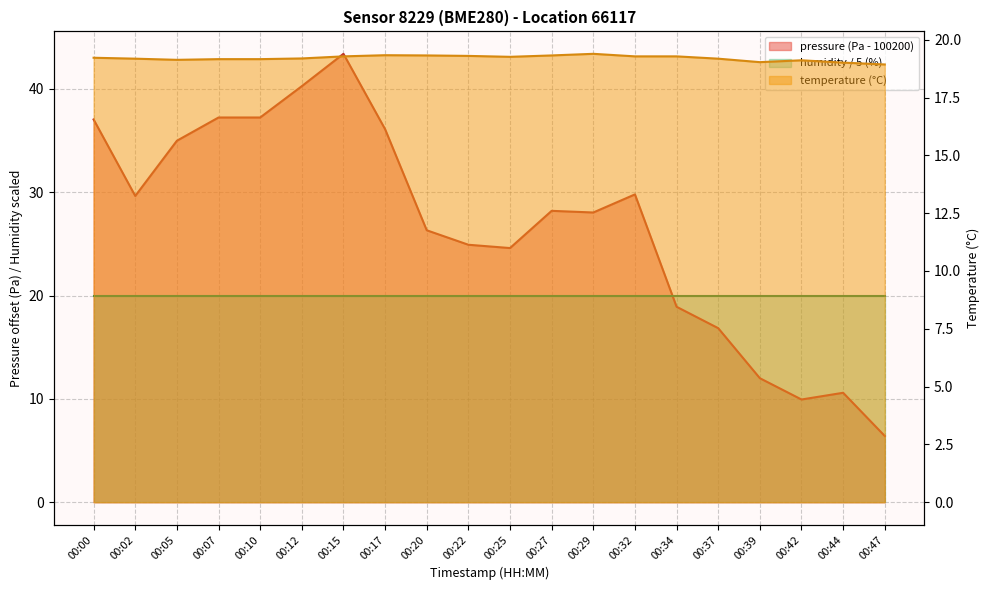

Which series ends up on top after the final intersection of temperature and pressure?

temperature